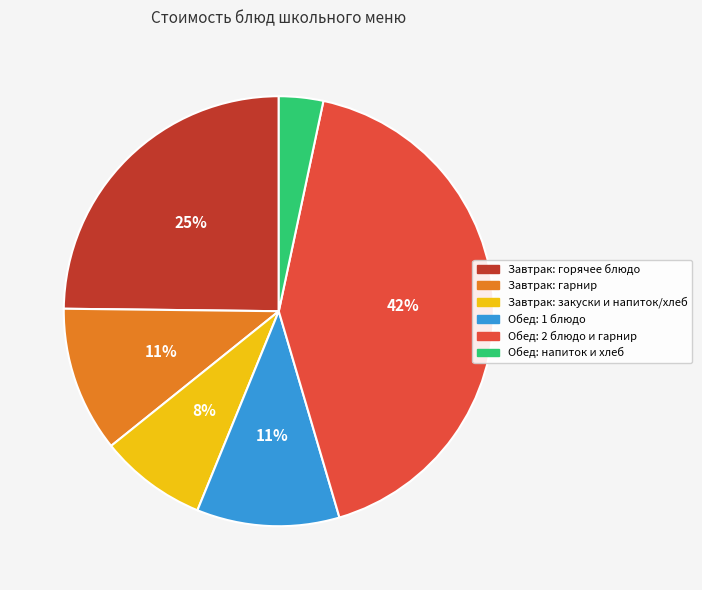

How many slices are in this pie chart?

6